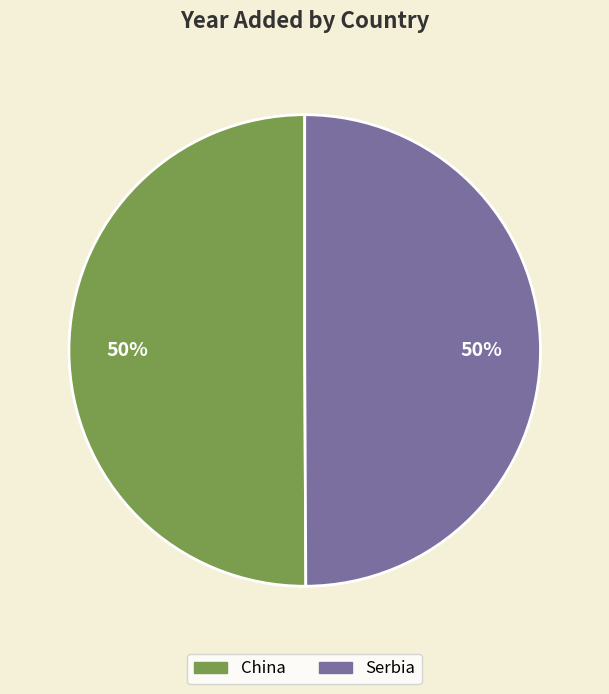

Which slice is the largest?

China